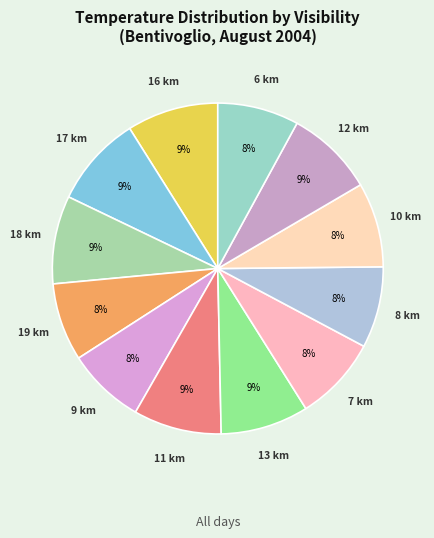

Count the number of slices in the pie.

12